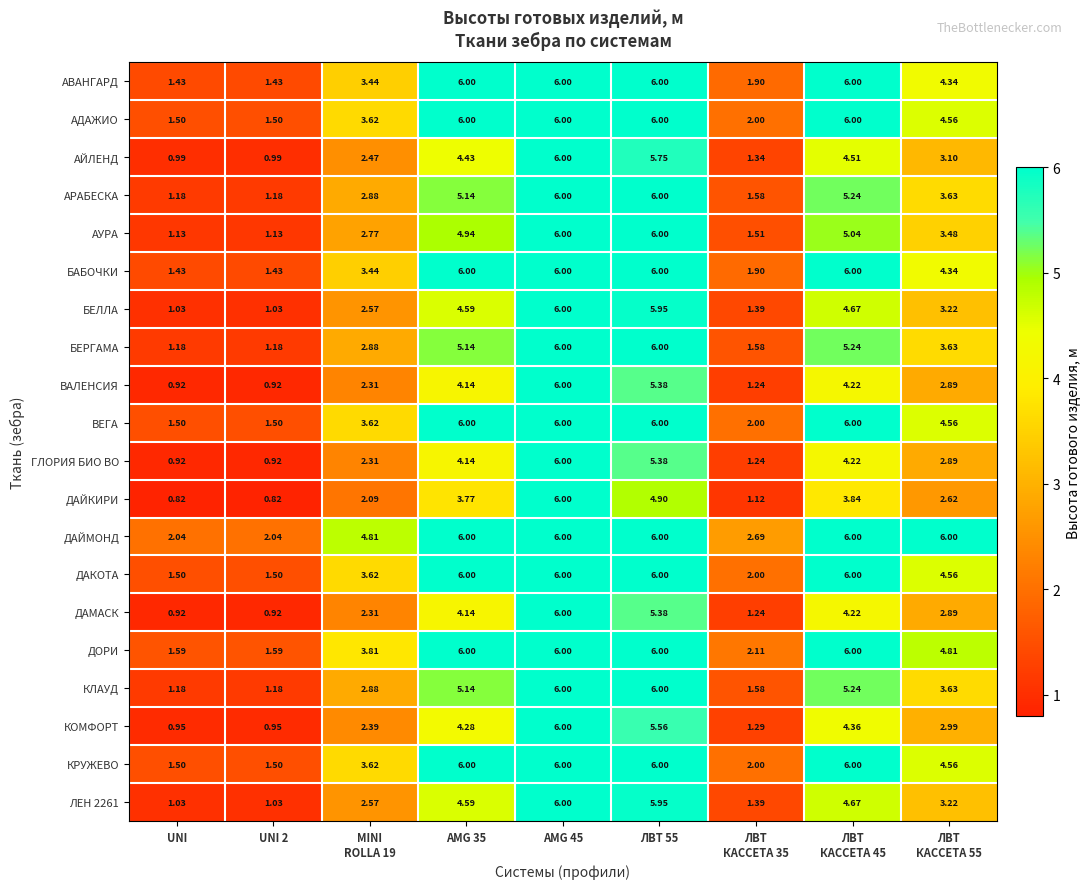

Which series has the largest total across all categories?

ДАЙМОНД